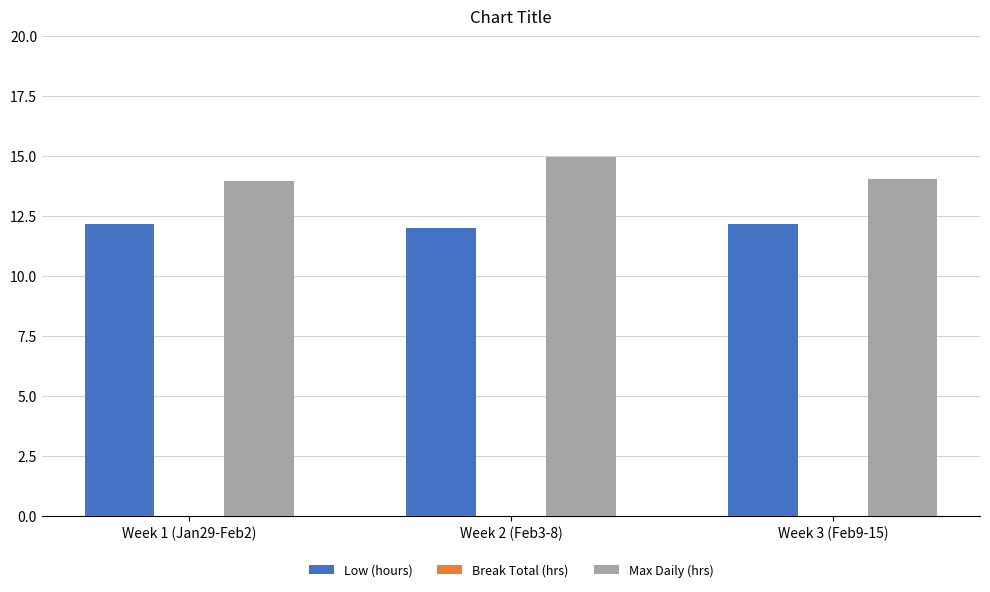

What is the difference between the highest and lowest values at Week 3 (Feb9-15)?

1.9